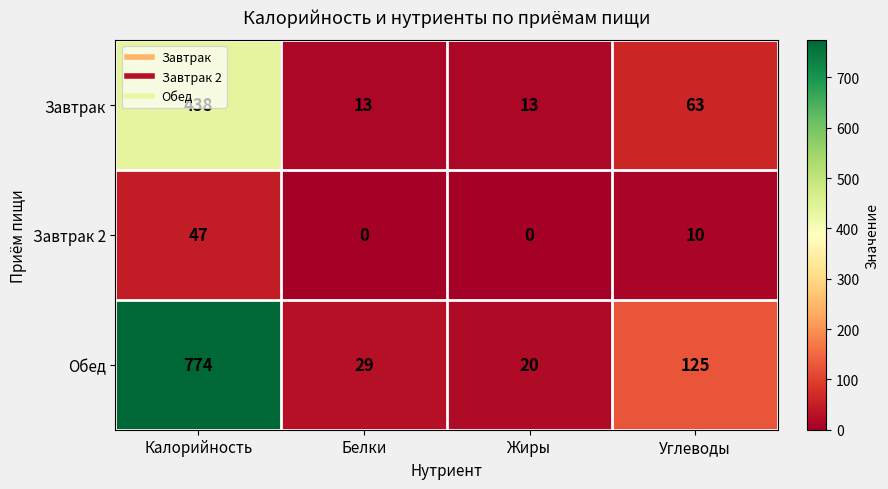

Which series has the largest range (max minus min)?

Обед